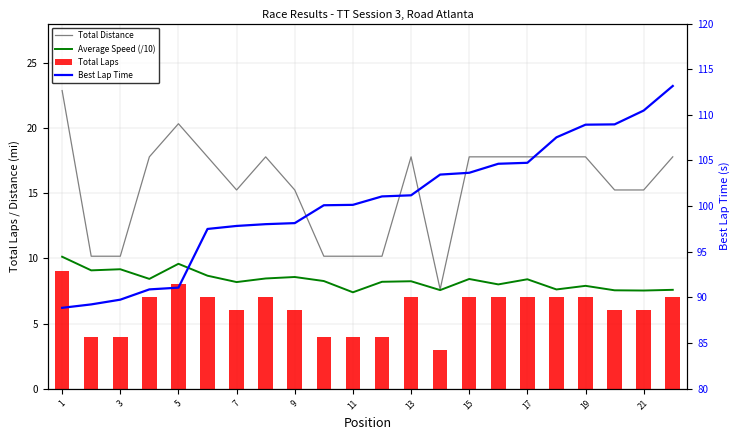

Read the Total Laps value at 11.

4